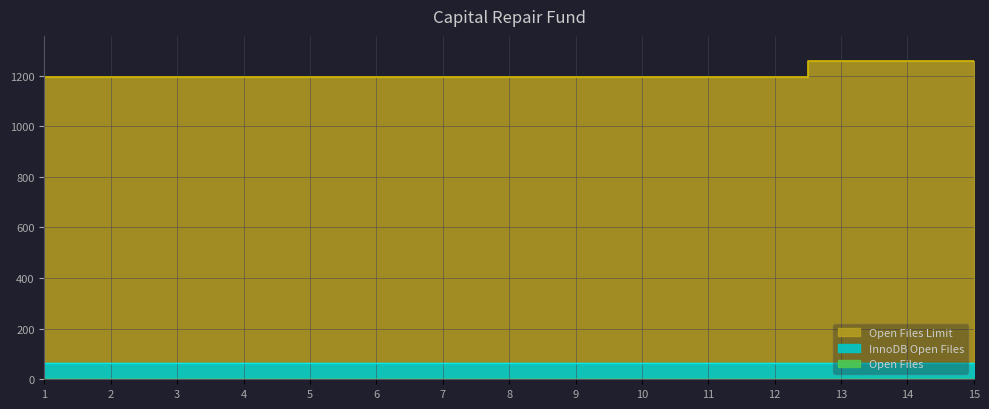

The value of Open Files at 10 is 0.0. True or false?

True